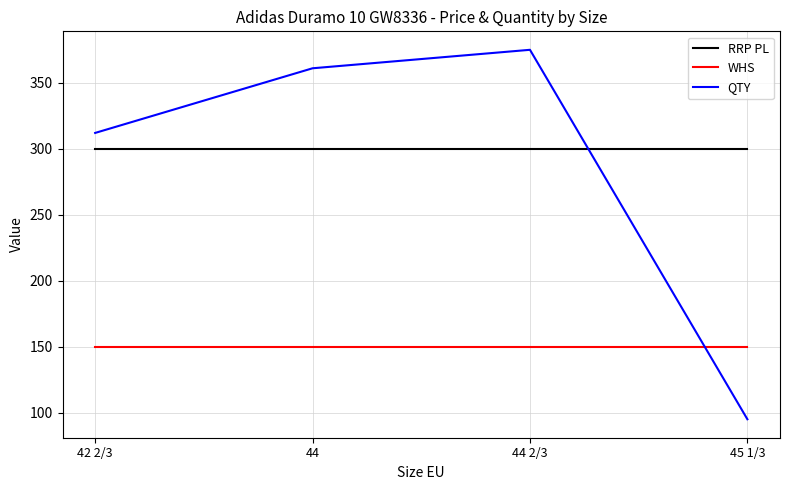

How many lines are shown in the chart?

3